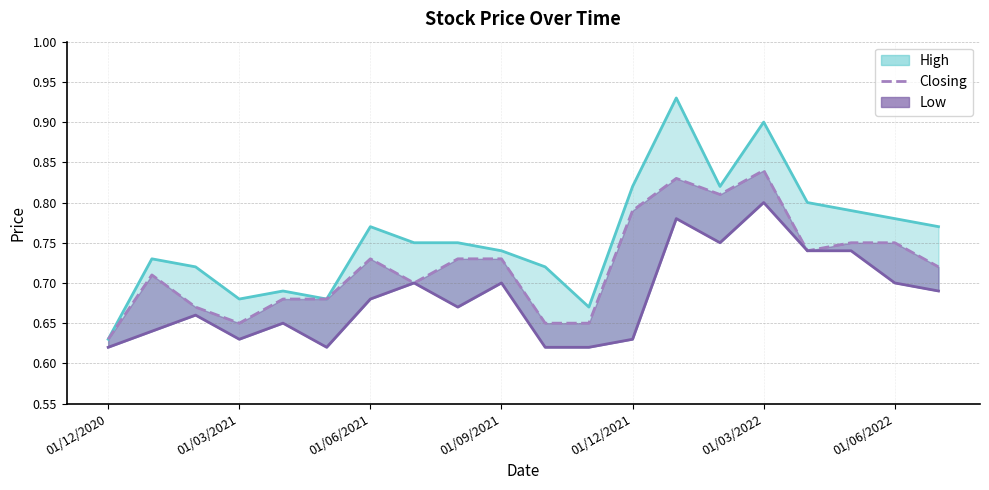

Which series has the largest range (max minus min)?

High